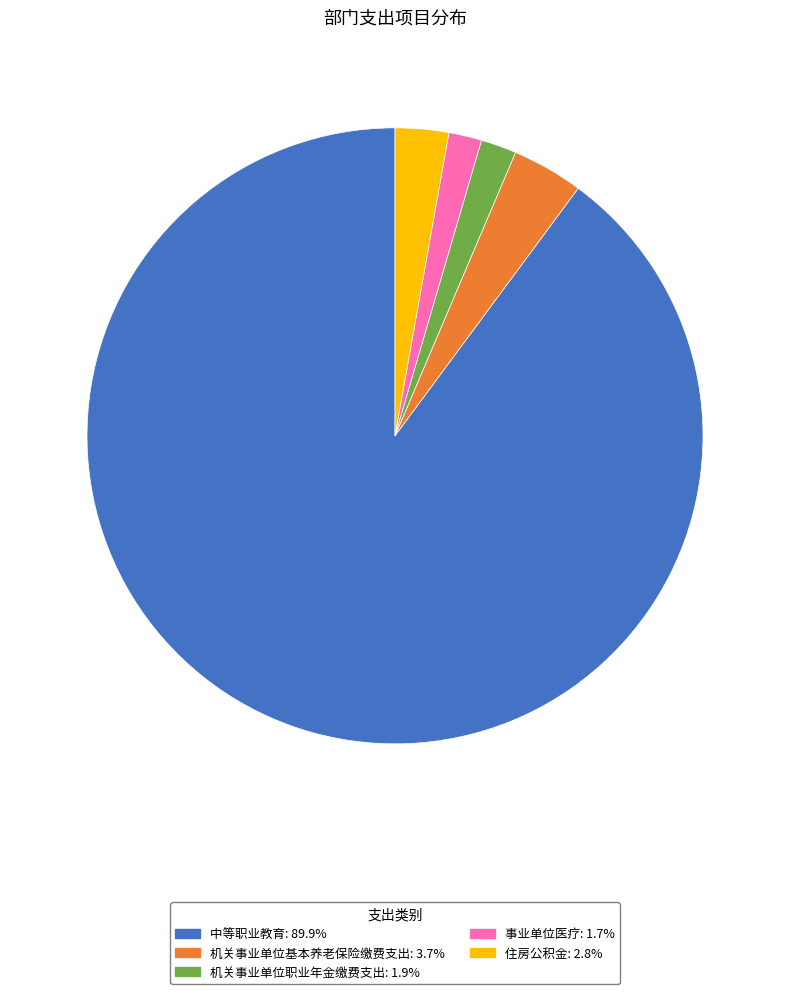

Combined, do 住房公积金 and 机关事业单位职业年金缴费支出 account for over 50%?

No